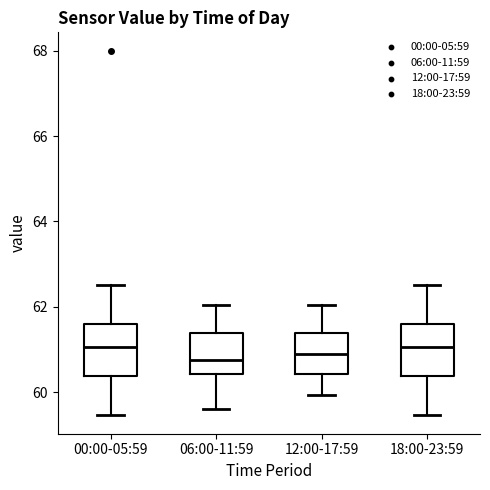

Reading left to right, transcribe this box plot: for each box, give where its median line is, the range the box spans, and where its two whiskers end, as read against the y-axis. The values are not printed on the chart, so give them approximately, as read against the axis.

00:00-05:59: median 61.0, box 60.4 to 61.6, whiskers 59.4 to 62.6
06:00-11:59: median 60.8, box 60.4 to 61.4, whiskers 59.6 to 62.0
12:00-17:59: median 61.0, box 60.4 to 61.4, whiskers 60.0 to 62.0
18:00-23:59: median 61.0, box 60.4 to 61.6, whiskers 59.4 to 62.6